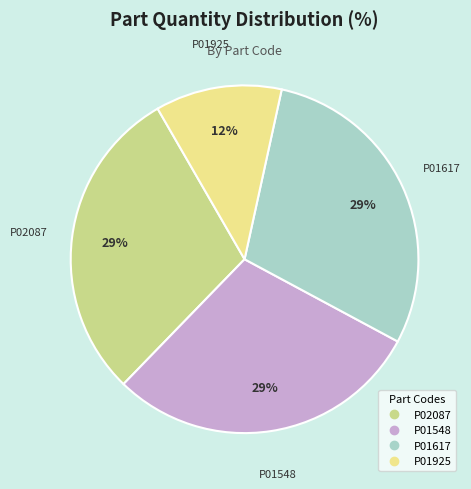

The P02087 slice represents 29% of the pie. True or false?

True